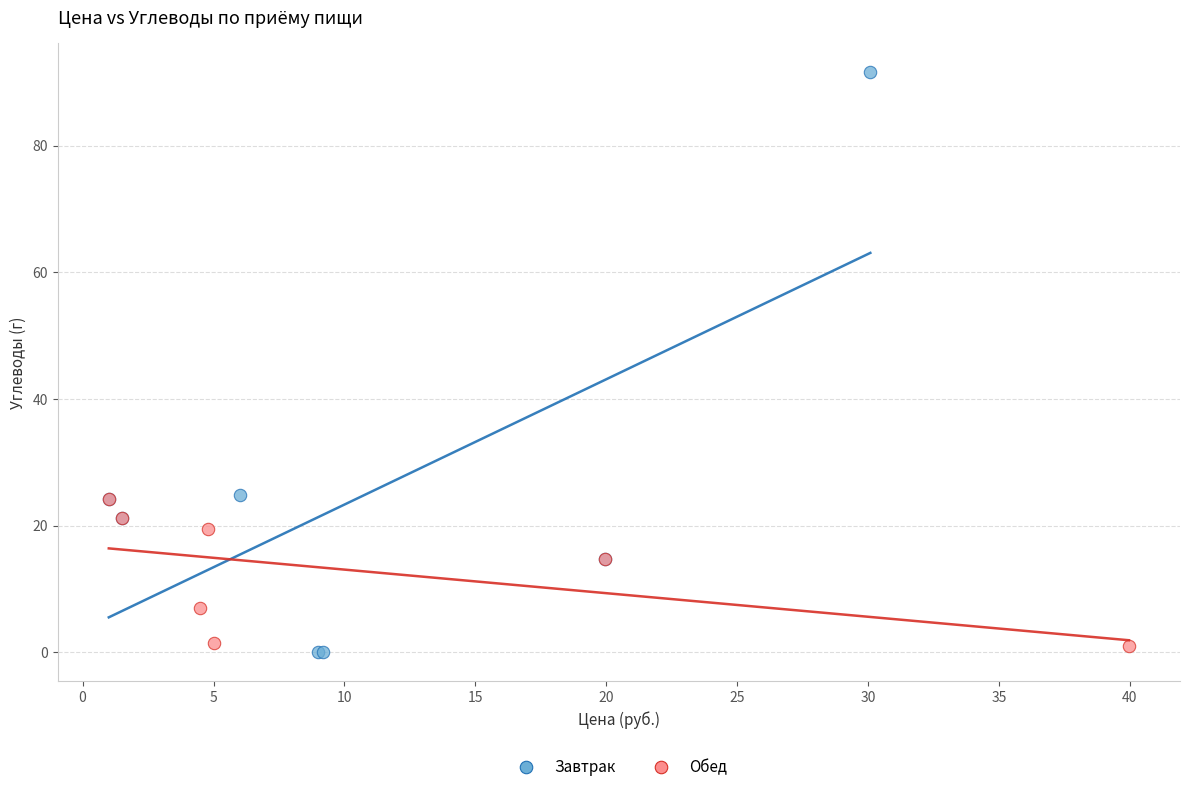

Which series reaches the maximum Y coordinate?

Завтрак